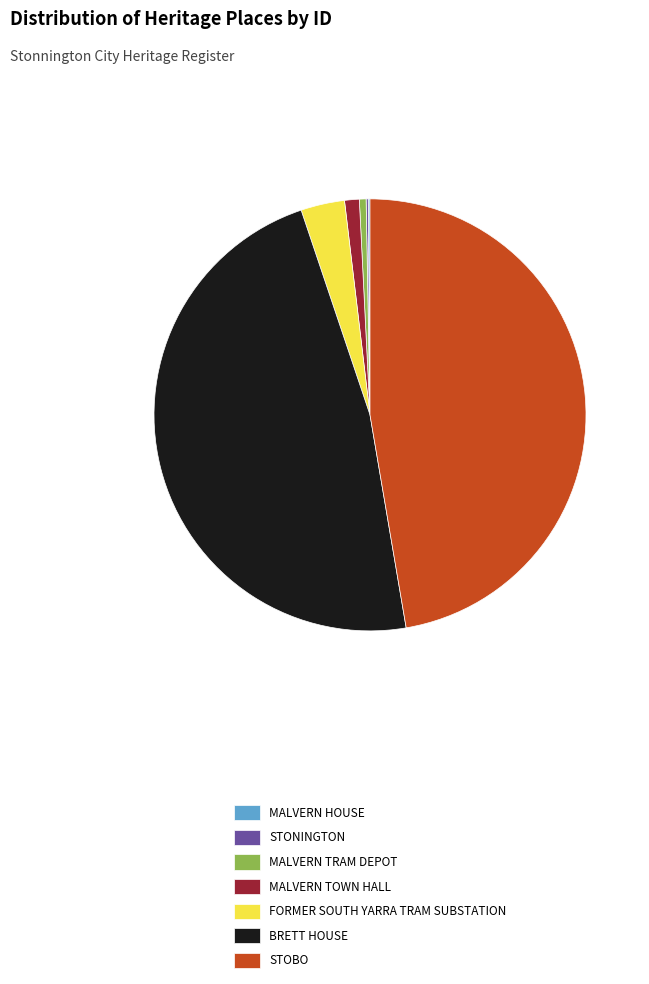

True or false: STOBO accounts for 47% of the total.

True